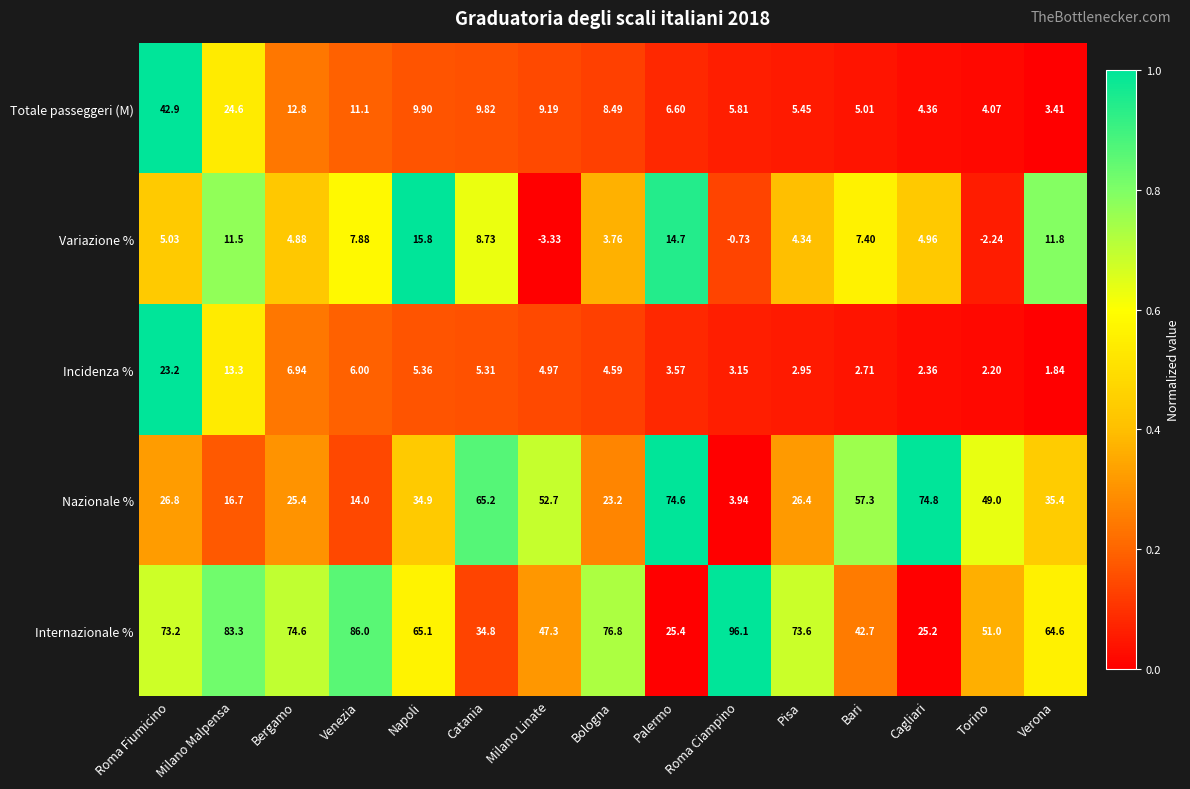

List the series in order of their peak value, highest first.

Internazionale %, Nazionale %, Totale passeggeri (M), Incidenza %, Variazione %